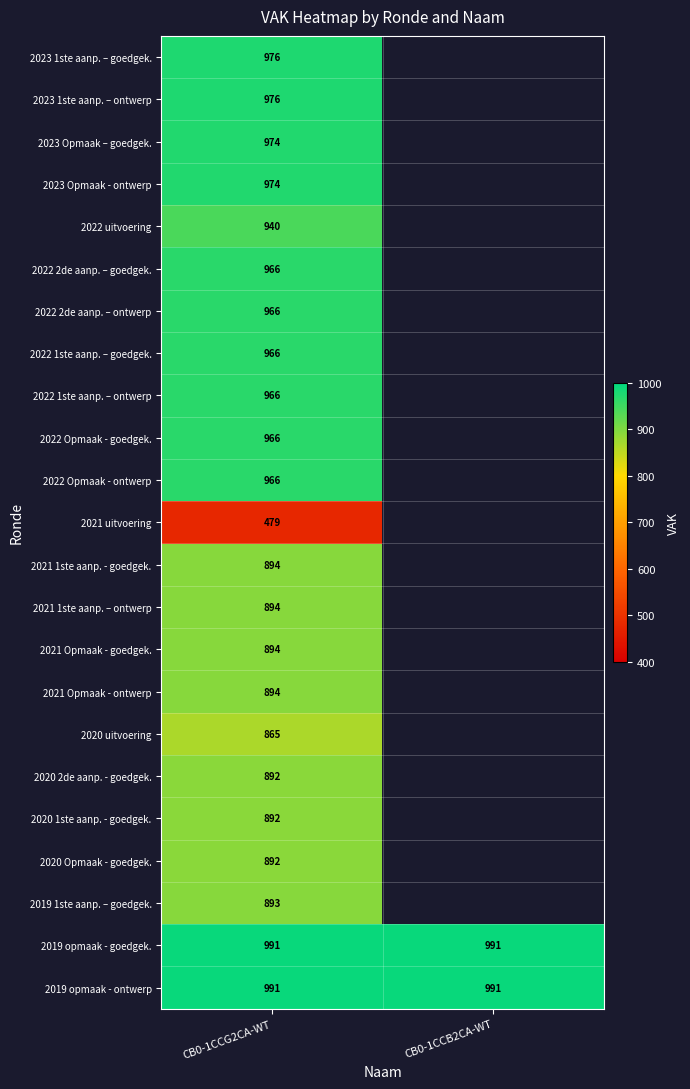

Is the value of 2023 Opmaak - ontwerp at CB0-1CCG2CA-WT greater than the value of 2022 2de aanp. – ontwerp at CB0-1CCG2CA-WT?

Yes